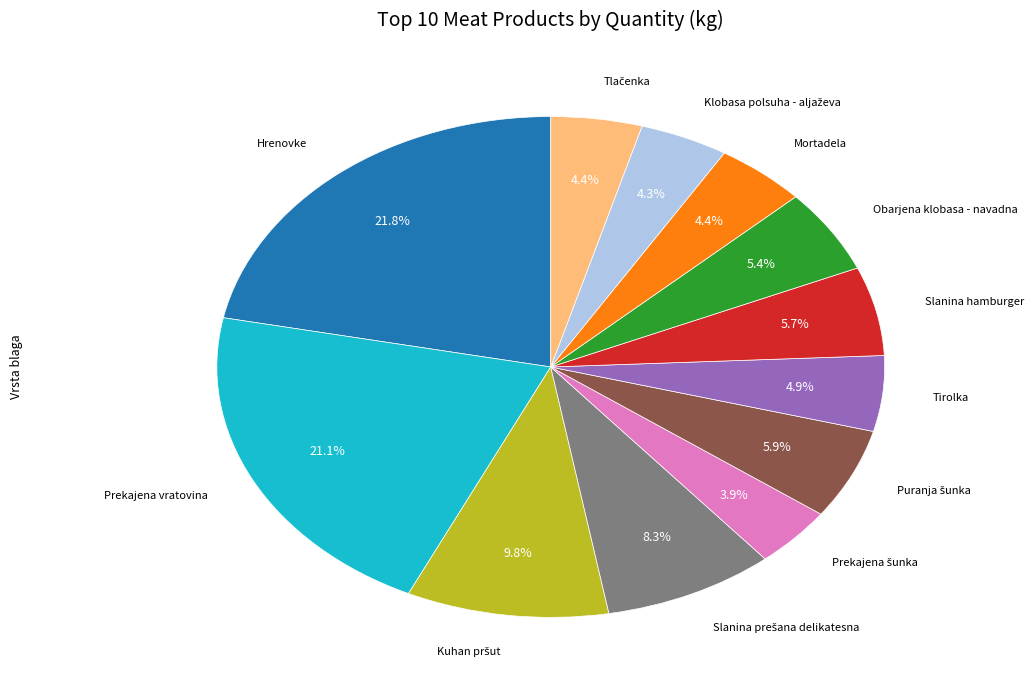

How many segments does this pie chart have?

12